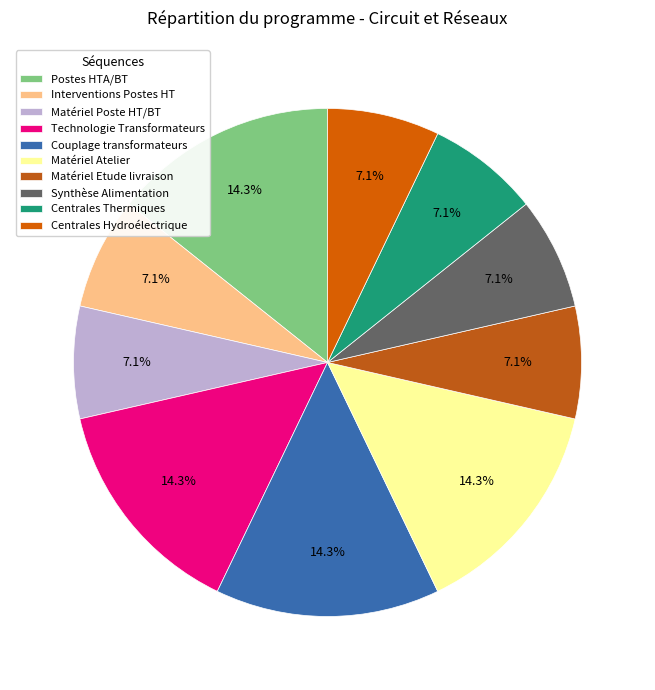

How many segments does this pie chart have?

10